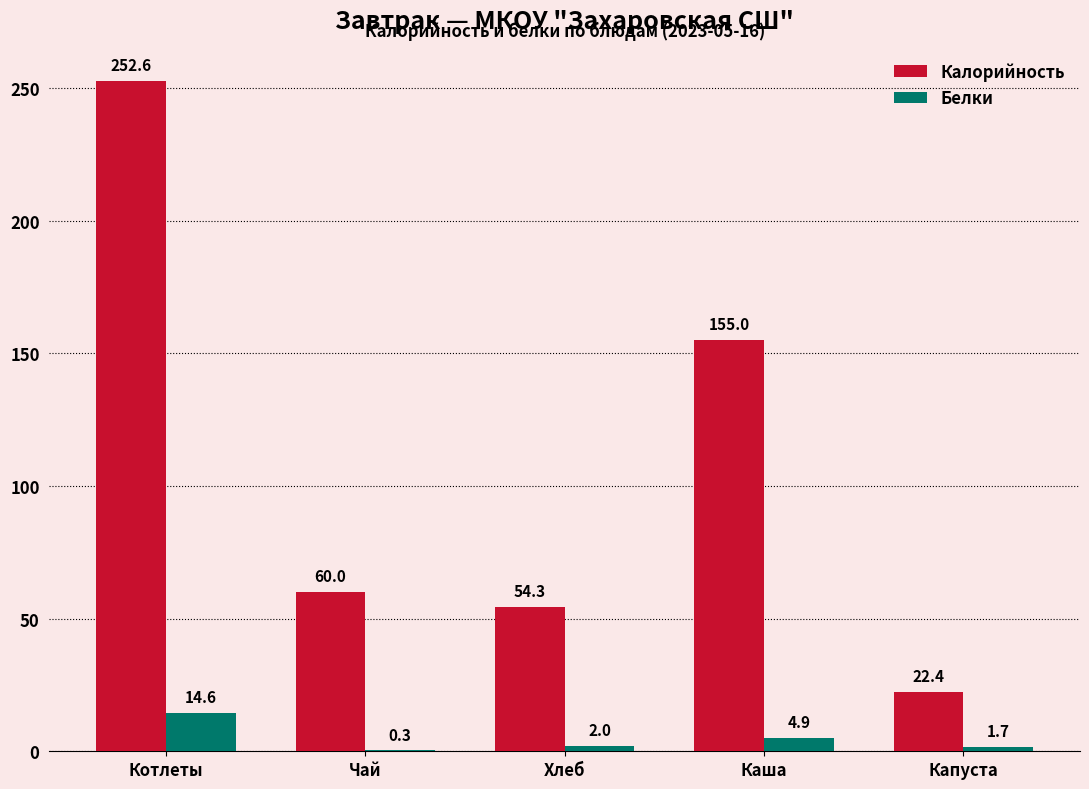

What is the difference between the Калорийность values at Капуста and Котлеты?

230.2